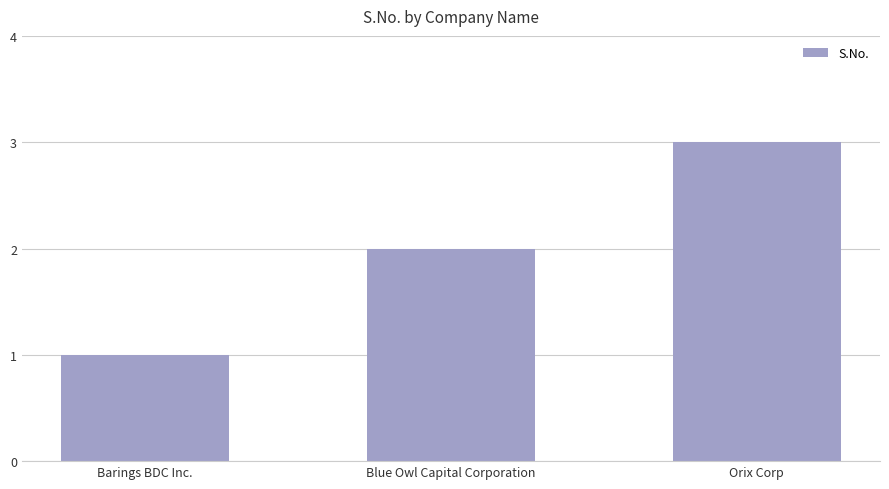

What is the difference between the values at Orix Corp and Blue Owl Capital Corporation?

1